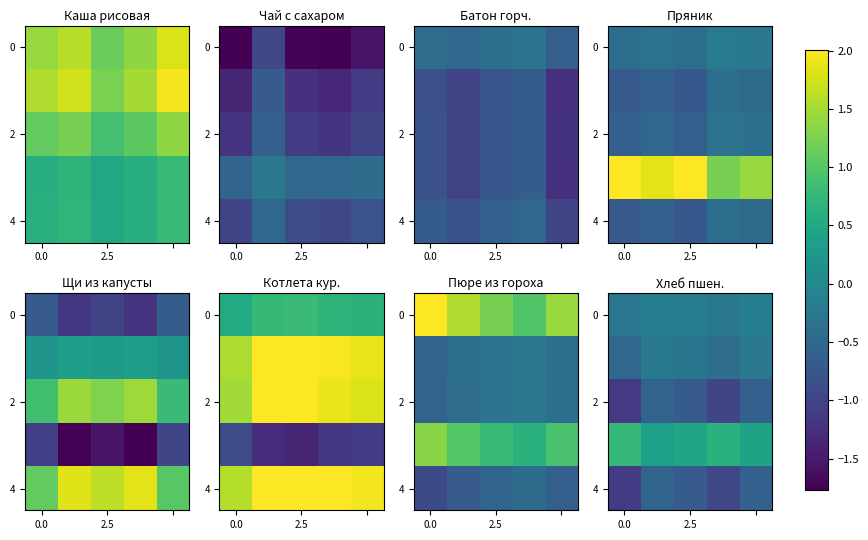

At which label is row_4 closest to 0?

2.5